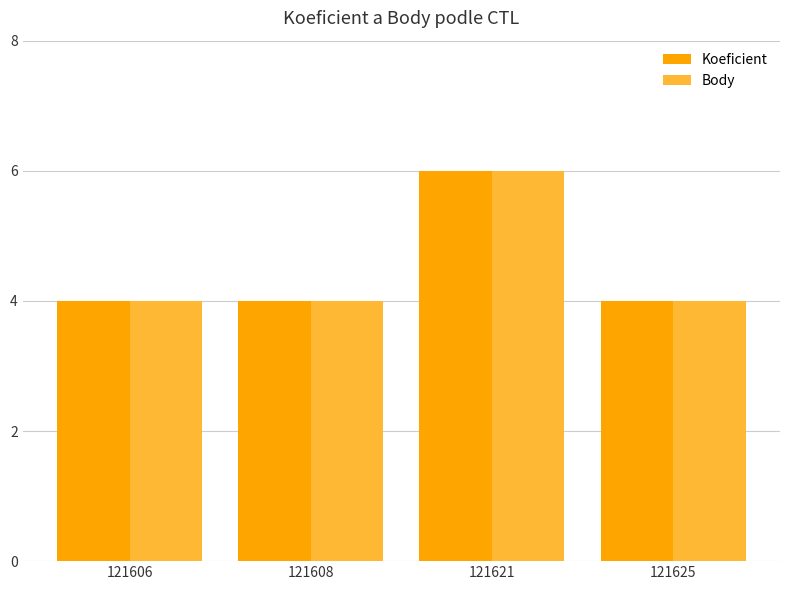

Is it true that Body equals 3 at 121621?

False